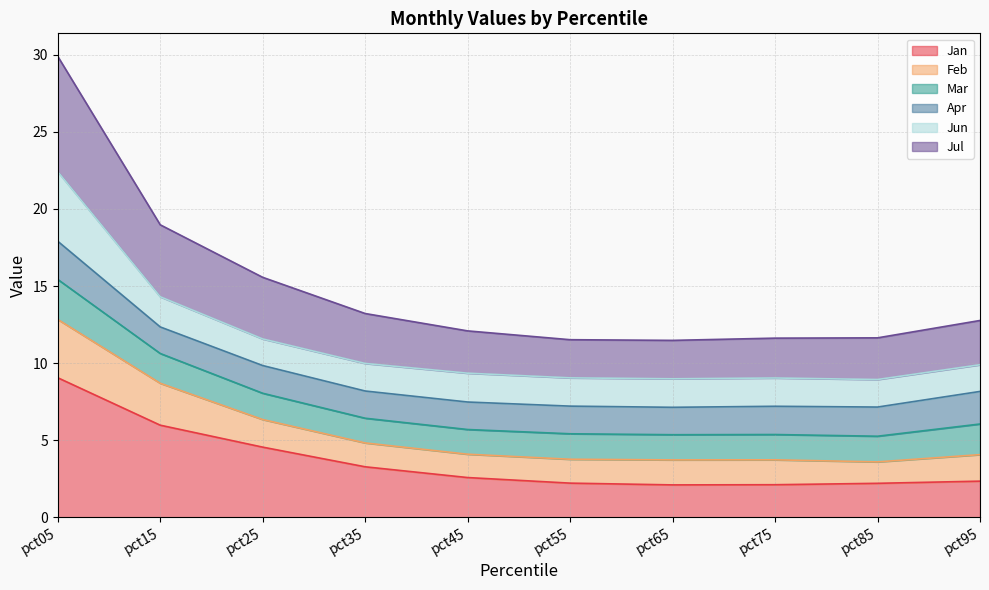

True or false: Jan has a value of 2.2 at pct85.

True